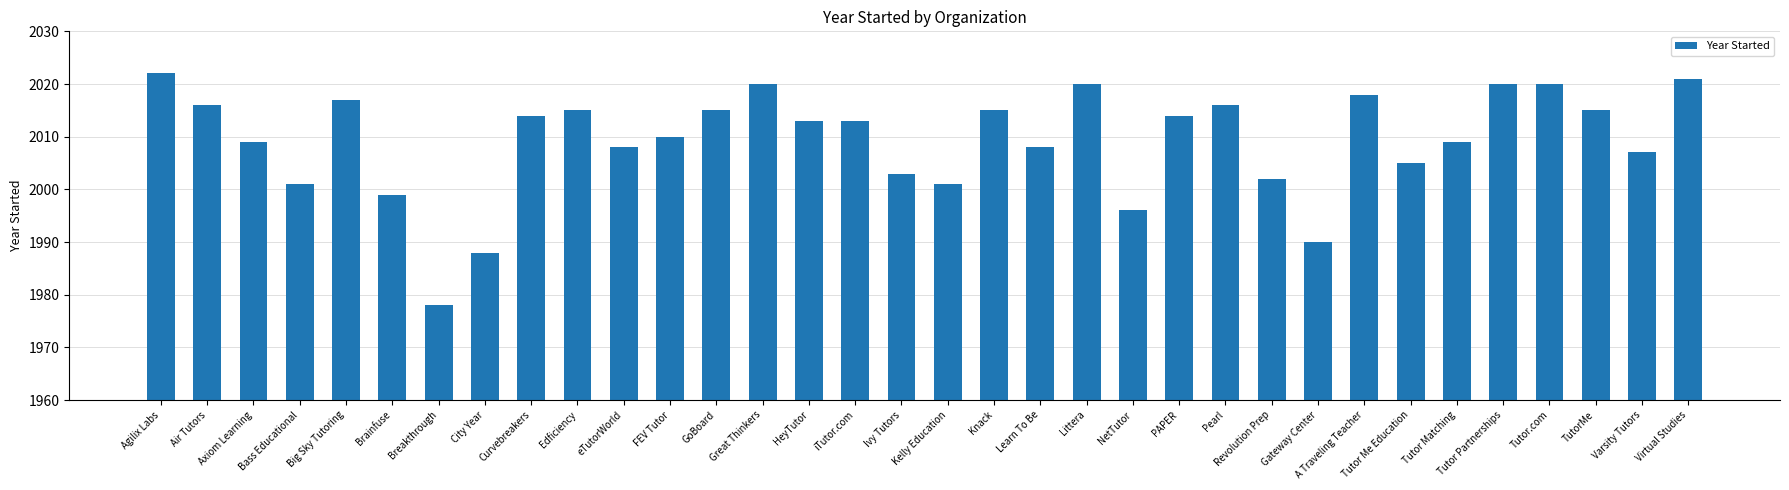

What is the difference between the maximum and second lowest values?

34